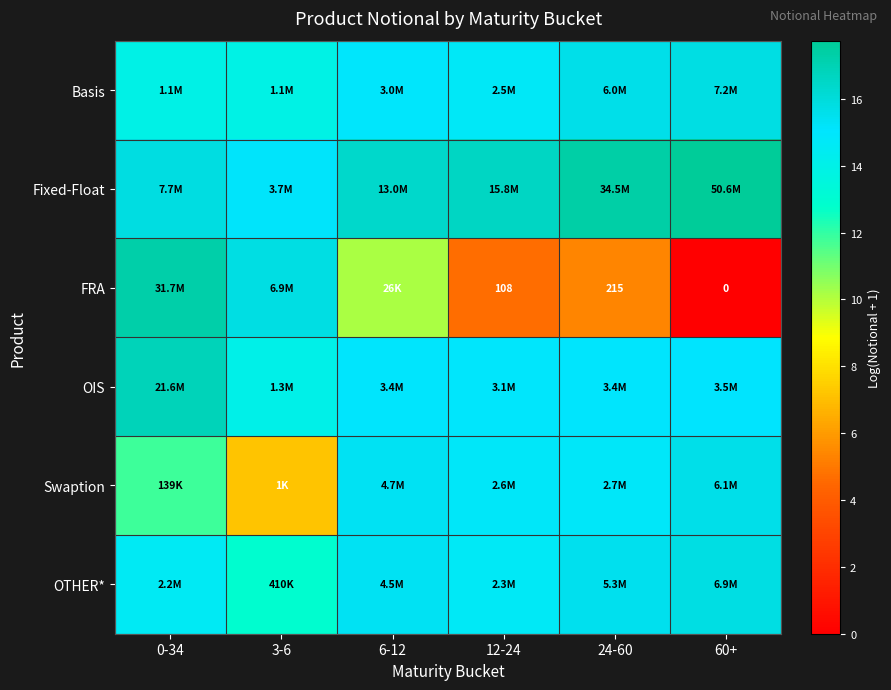

What is the sum of the OIS values at 3-6 and 12-24?

29.0